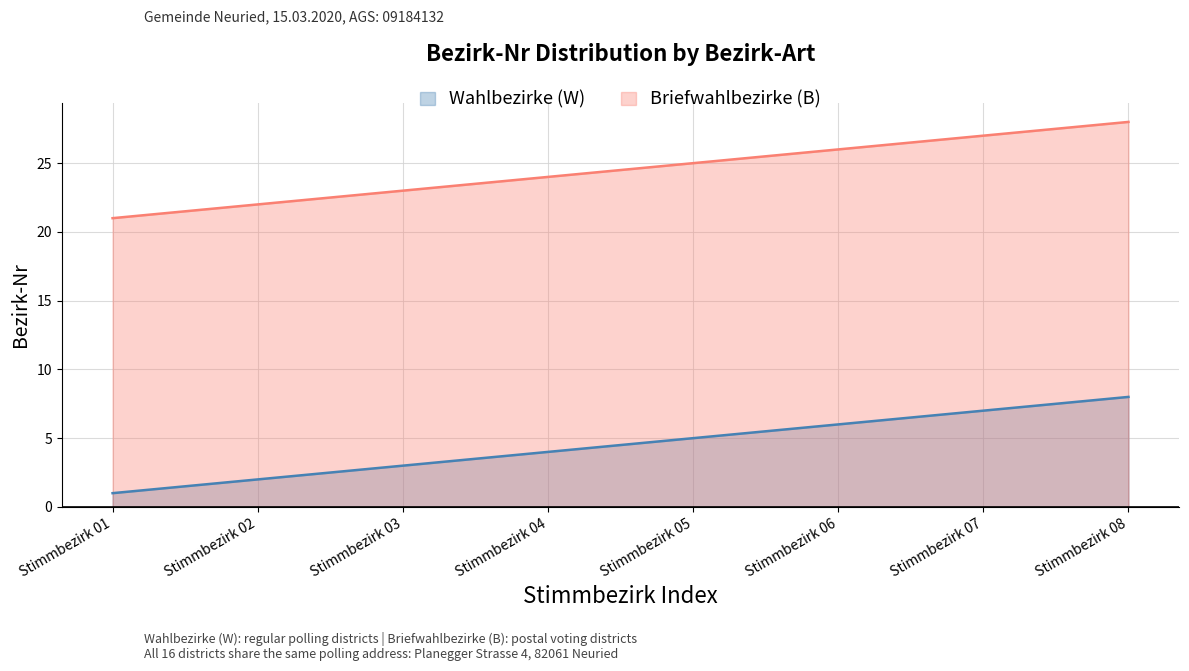

What is the value of the Wahlbezirke (W) point at the 6th from the left?

6